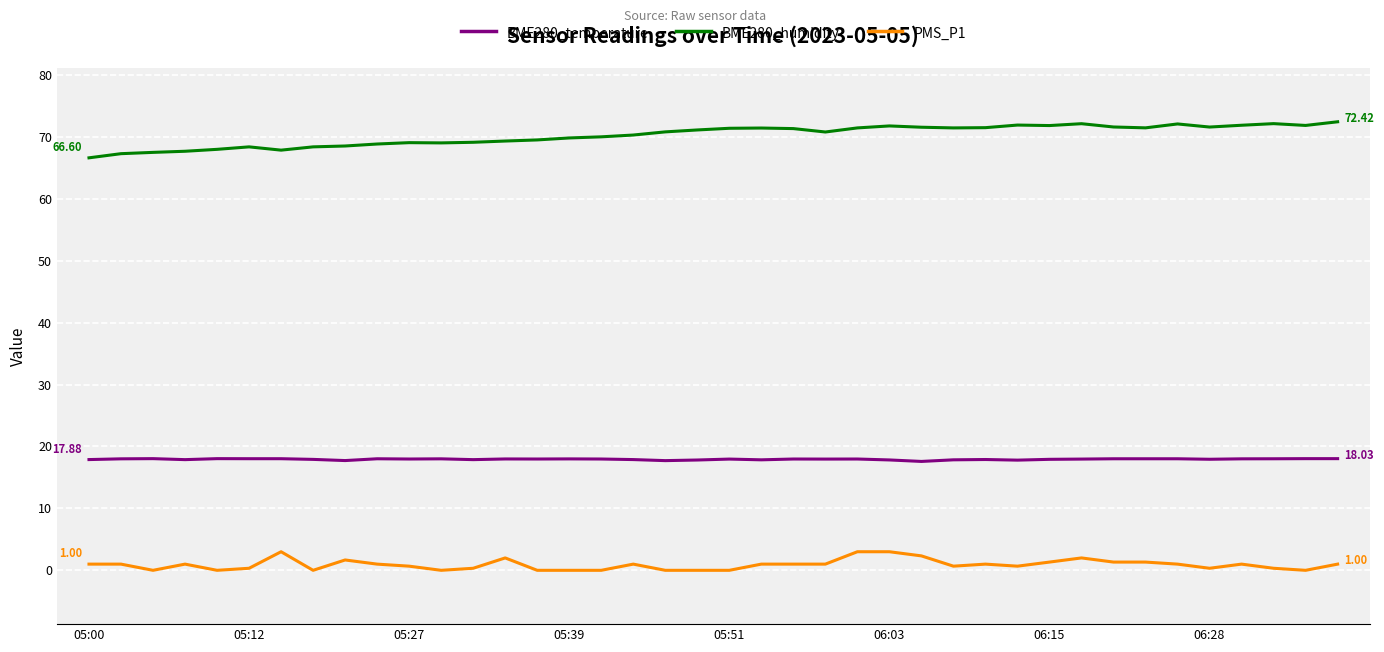

Rank the series by their average value, from highest to lowest.

BME280_humidity, BME280_temperature, PMS_P1